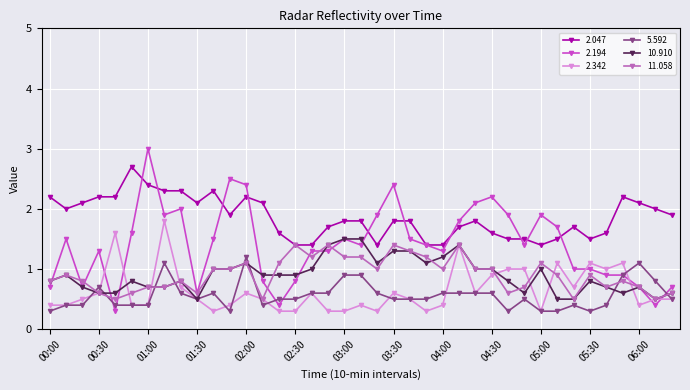

True or false: 2.047 has more than 1 points higher than both neighbors.

True